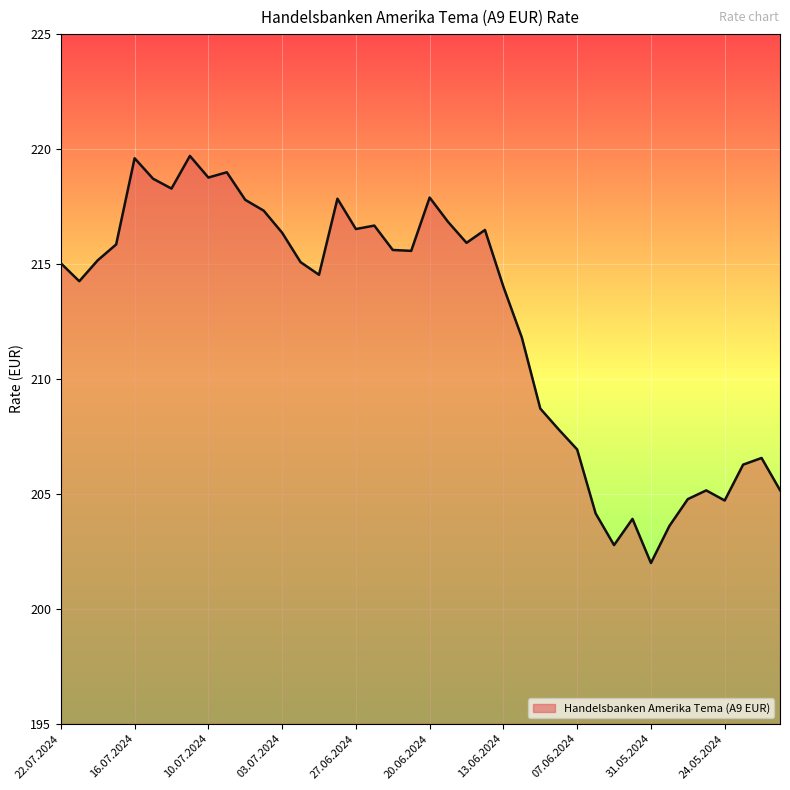

What is the greatest value displayed?

219.7